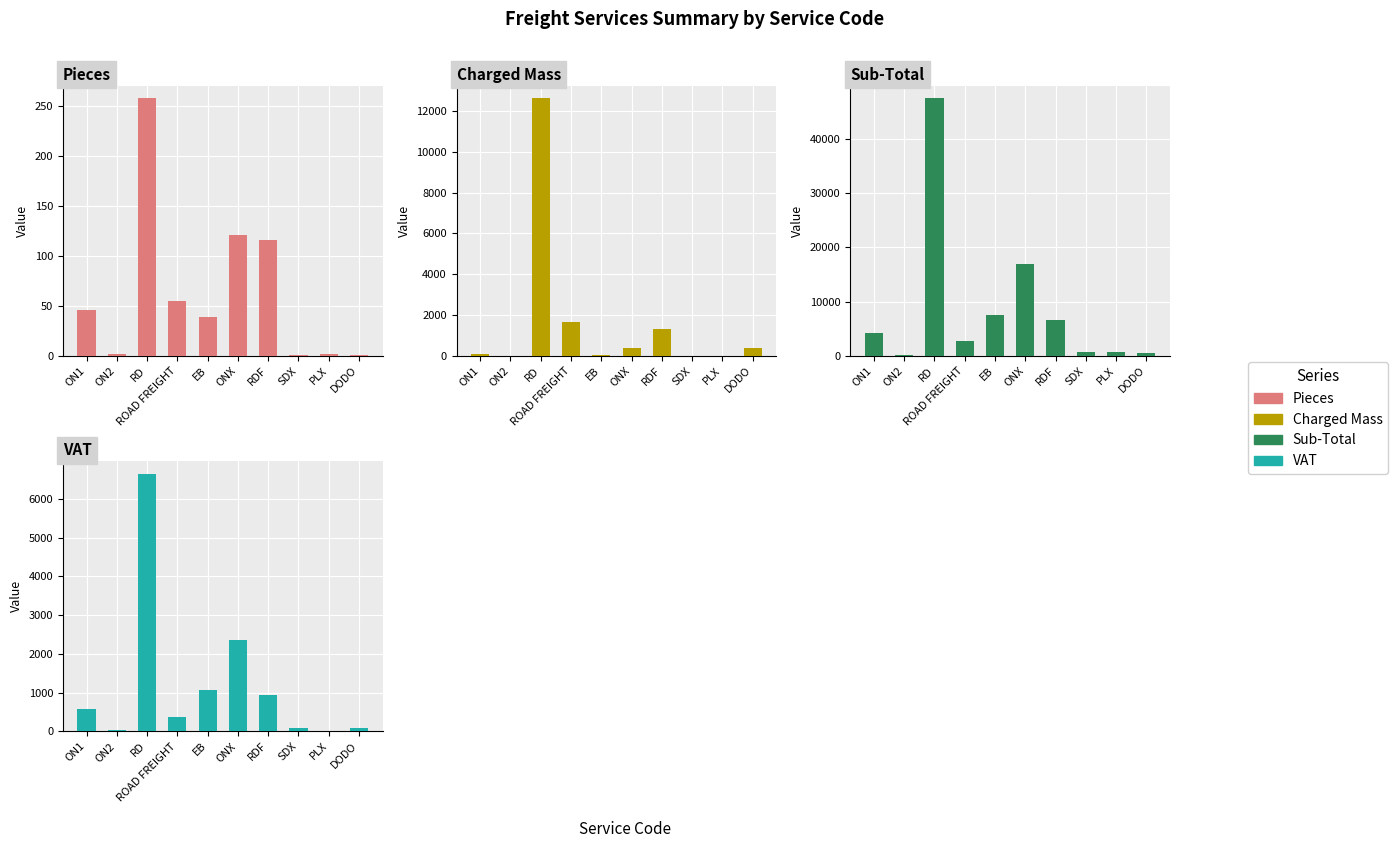

List the labels in order of Pieces value, smallest first.

SDX, DODO, ON2, PLX, EB, ON1, ROAD FREIGHT, RDF, ONX, RD